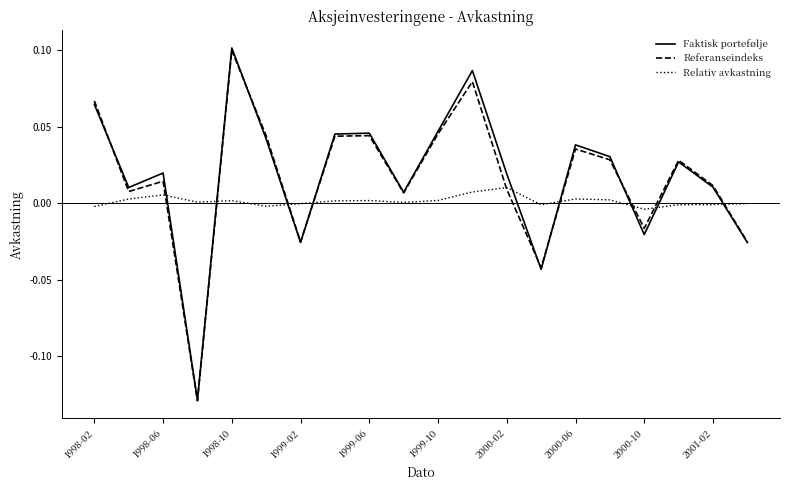

How many times do Faktisk portefølje and Relativ avkastning cross each other?

9